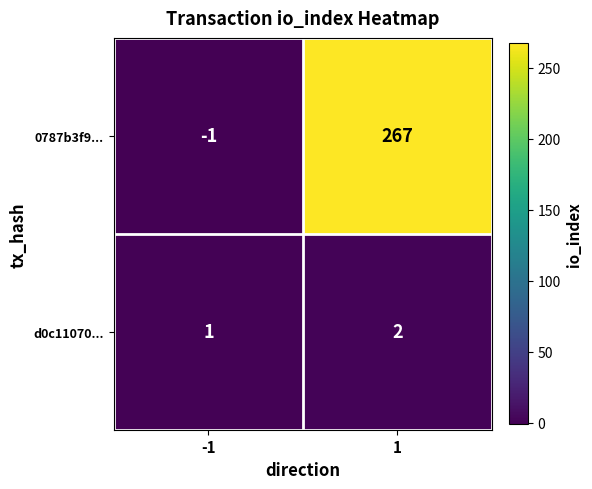

What is the maximum value shown in the chart?

267